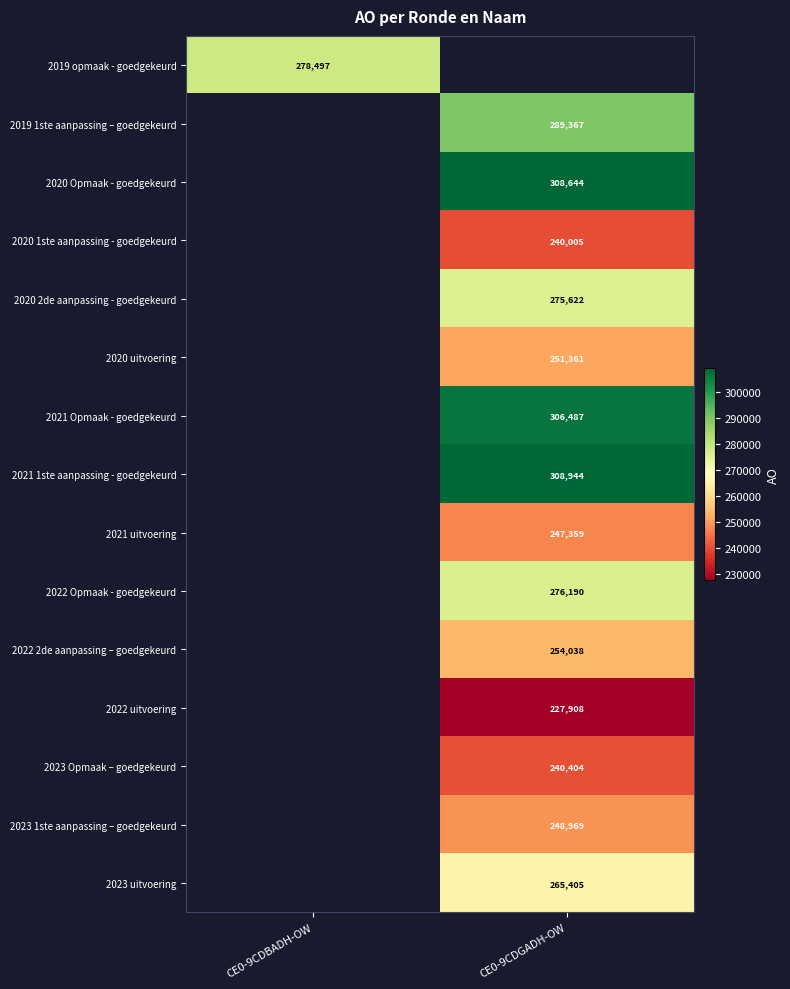

True or false: 2022 2de aanpassing – goedgekeurd has a value of 451424 at CE0-9CDGADH-OW.

False